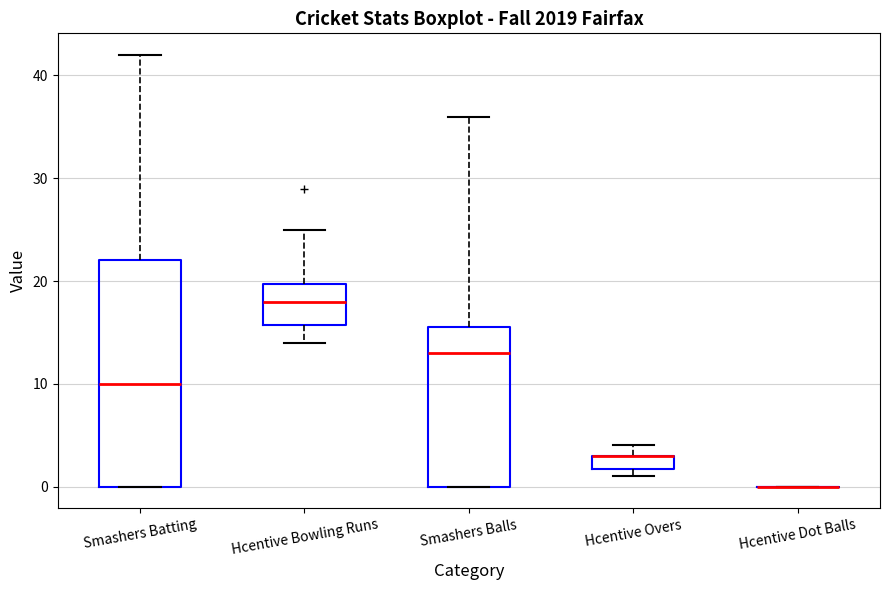

Which box is the tallest, from its lower edge to its upper edge?

Smashers Batting